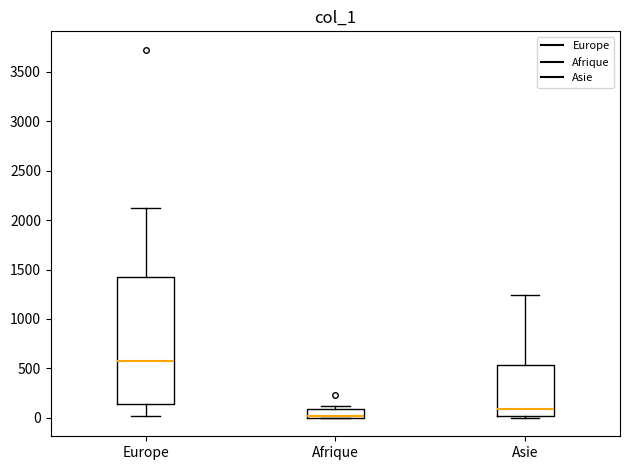

Comparing the boxes themselves (not the whiskers), which one is the tallest?

Europe